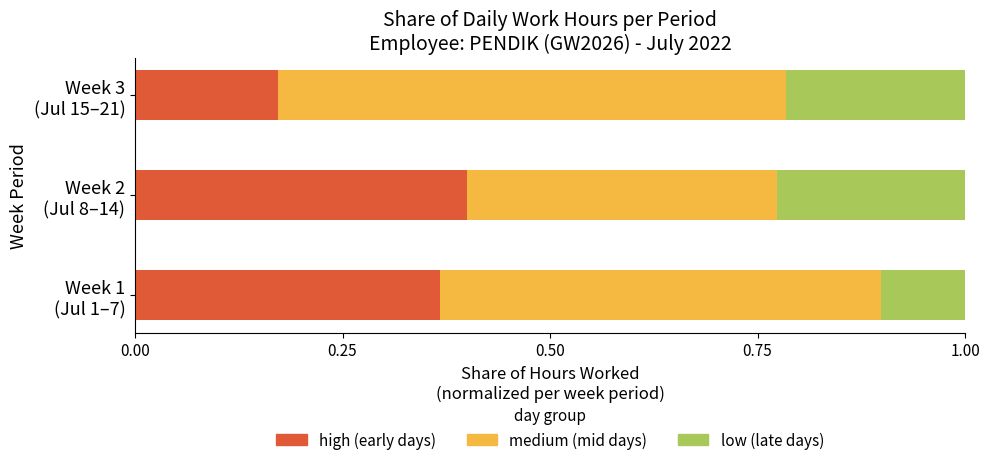

What is the average value of the high (early days) series?

0.3